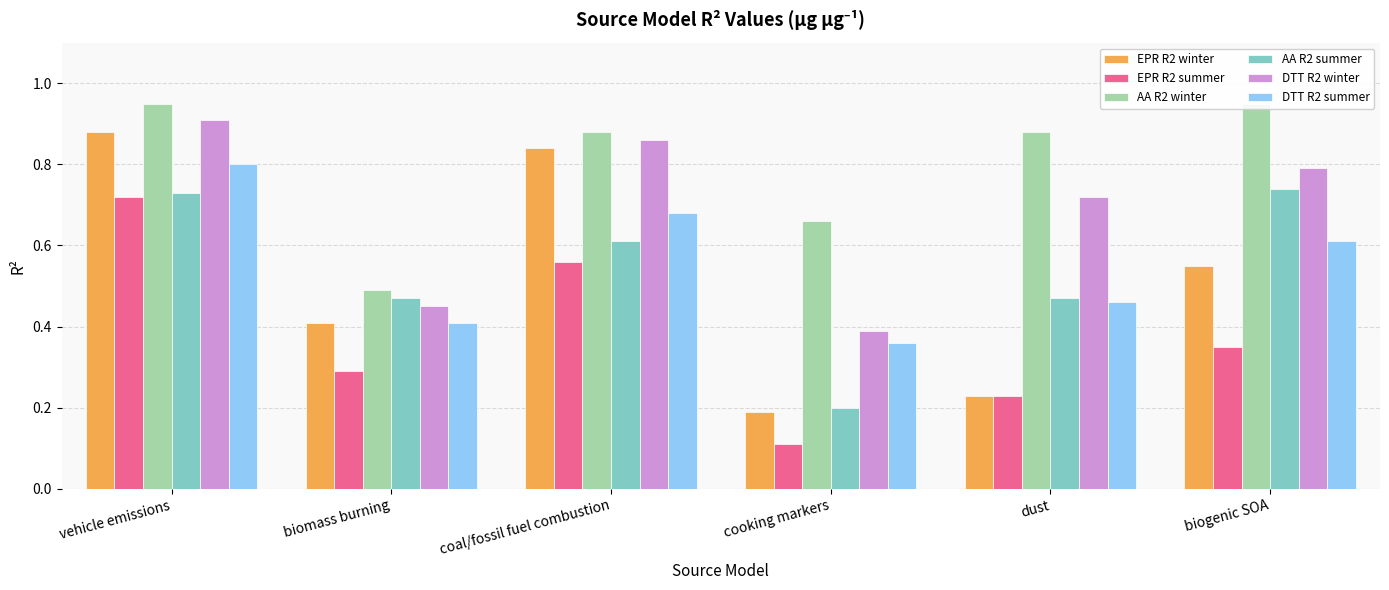

What position from the right is vehicle emissions?

6